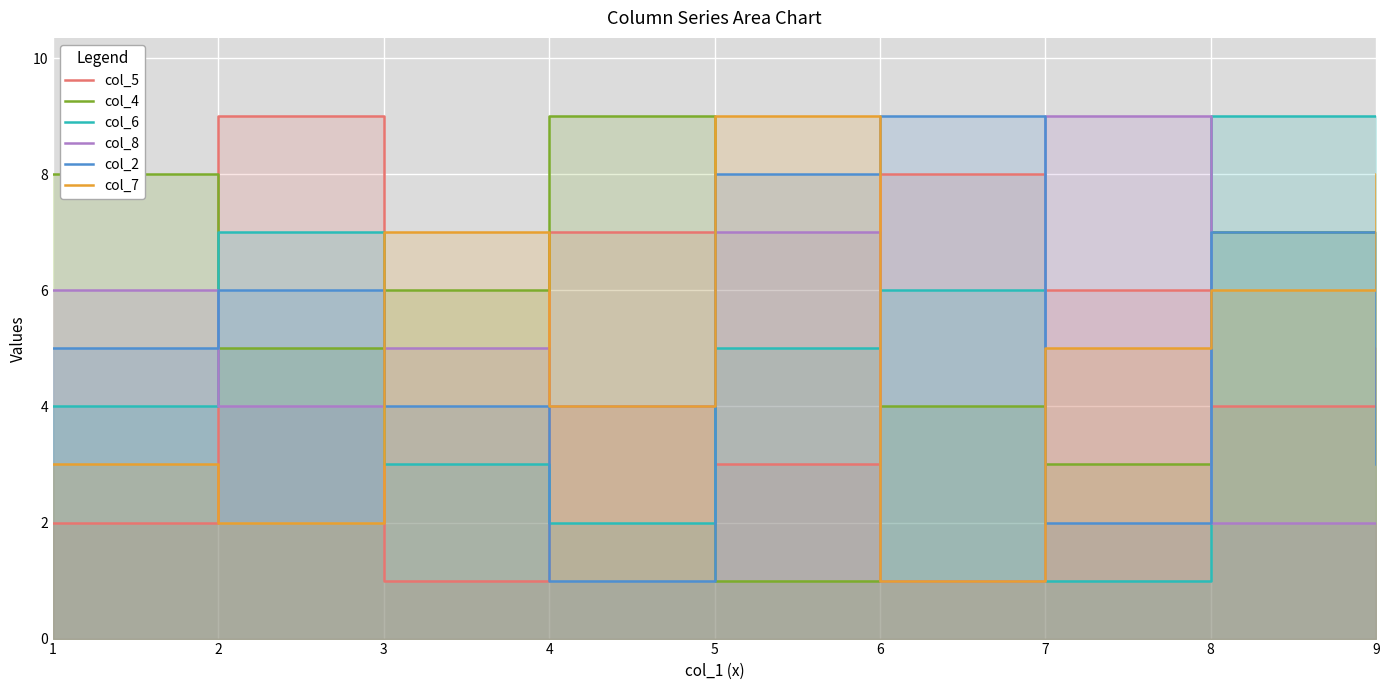

Reading right to left, list all the values displayed in this chart.

col_5: 9=5	8=4	7=6	6=8	5=3	4=7	3=1	2=9	1=2
col_4: 9=7	8=7	7=3	6=4	5=1	4=9	3=6	2=5	1=8
col_6: 9=9	8=9	7=1	6=6	5=5	4=2	3=3	2=7	1=4
col_8: 9=2	8=2	7=9	6=1	5=7	4=4	3=5	2=4	1=6
col_2: 9=3	8=7	7=2	6=9	5=8	4=1	3=4	2=6	1=5
col_7: 9=8	8=6	7=5	6=1	5=9	4=4	3=7	2=2	1=3